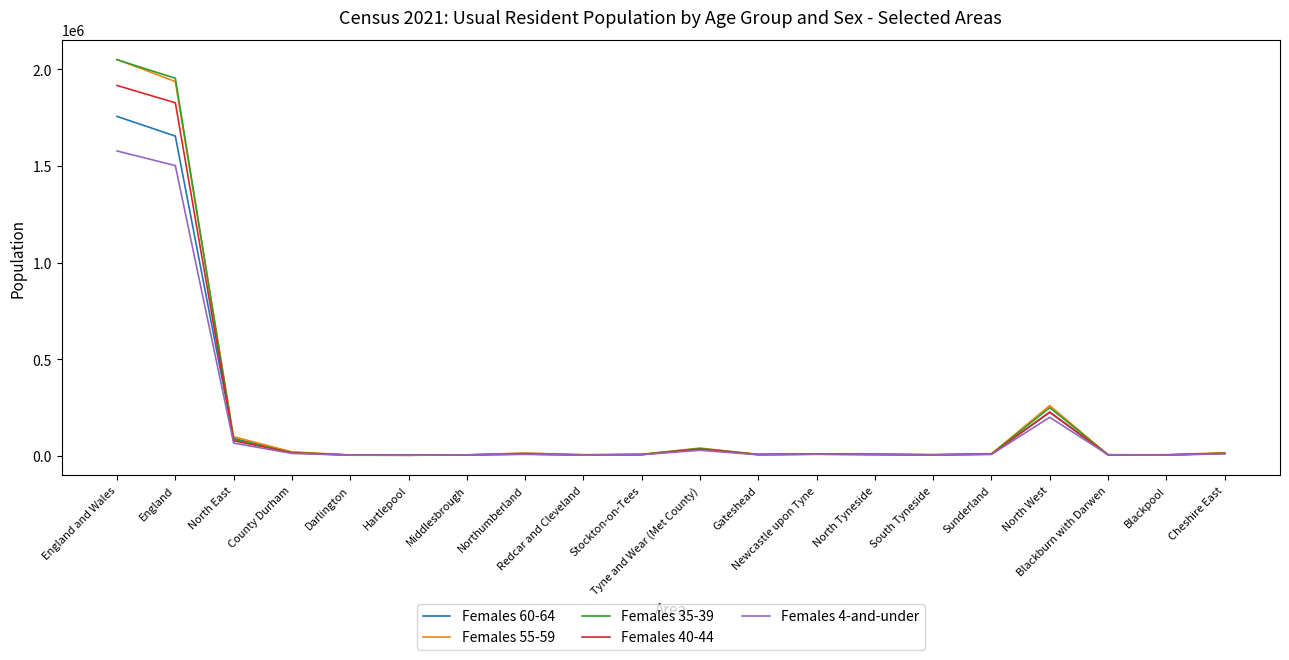

What is the maximum value shown in the chart?

2050800